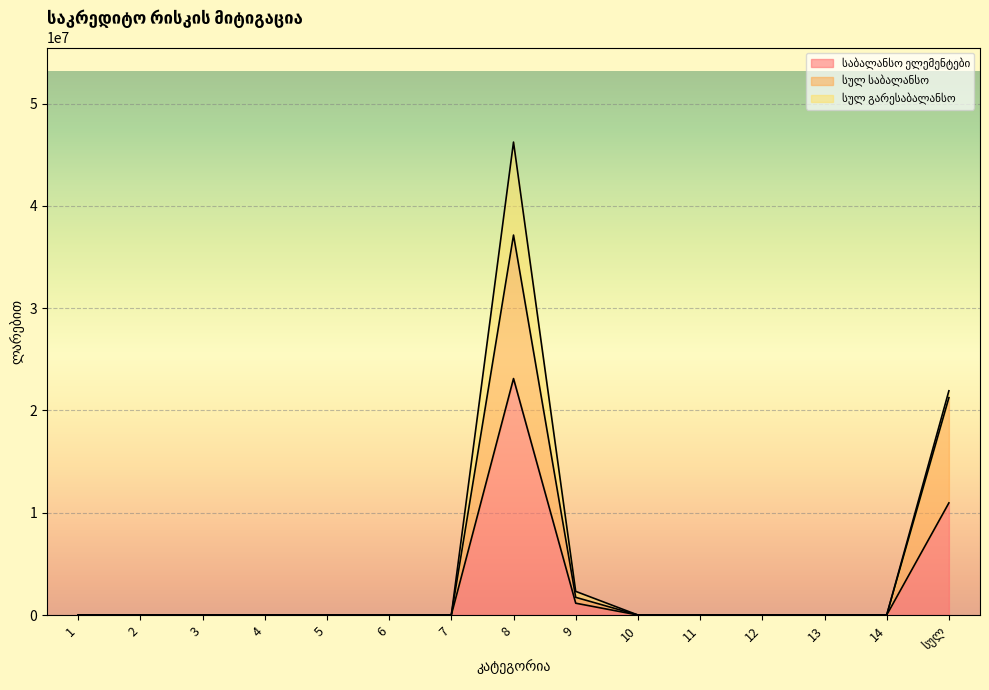

What is the sum of all საბალანსო ელემენტები values?

35242377.3